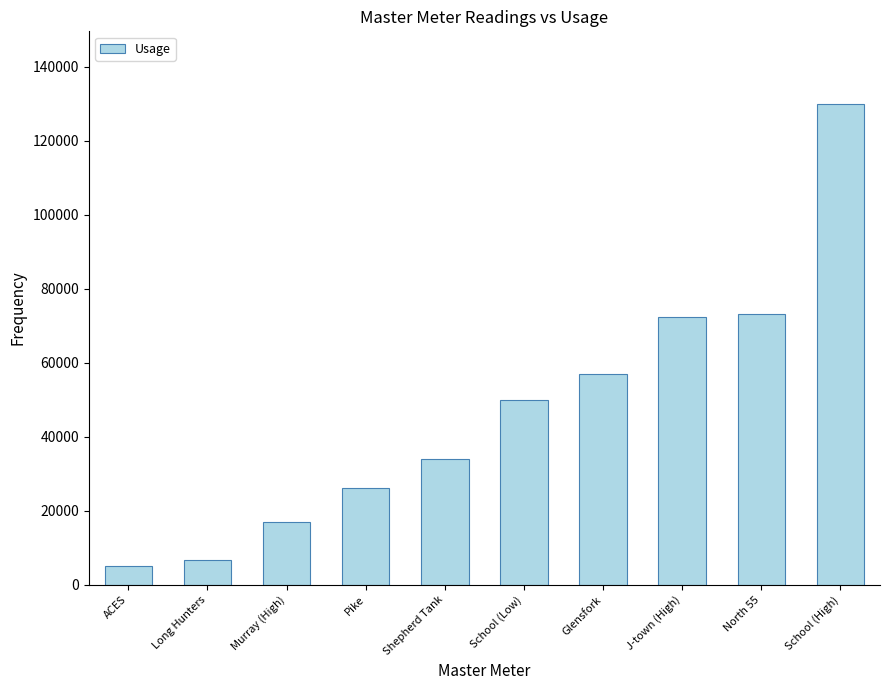

What is the ratio of the value at School (High) to the value at North 55?

1.8